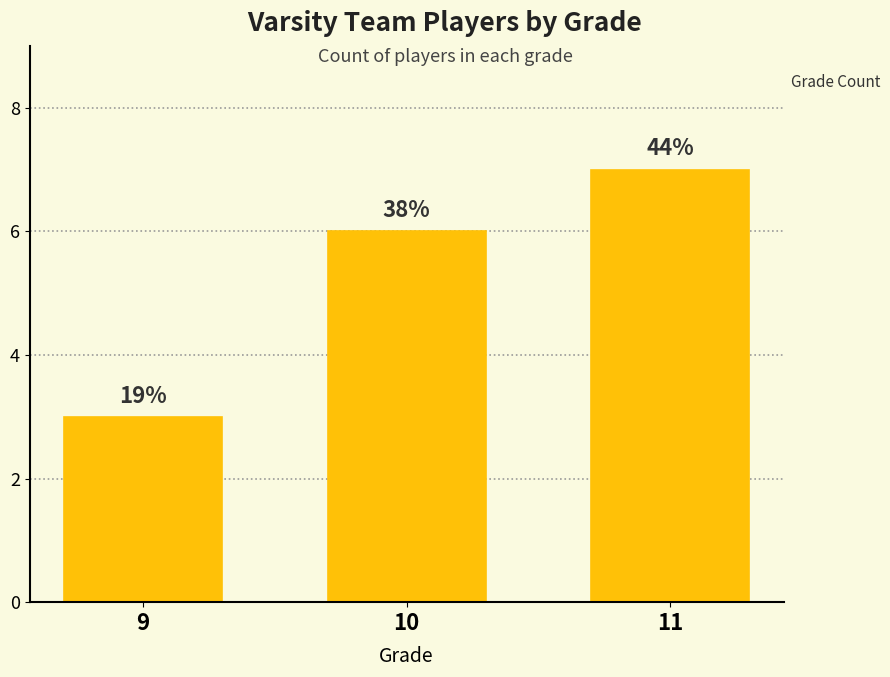

Does the chart contain any negative values?

No